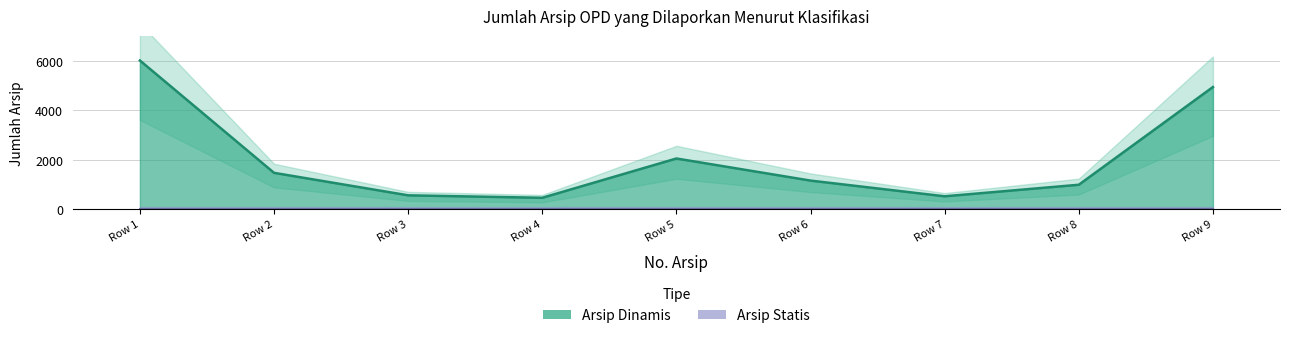

Where is the data nearest to the value 3239?

Row 5